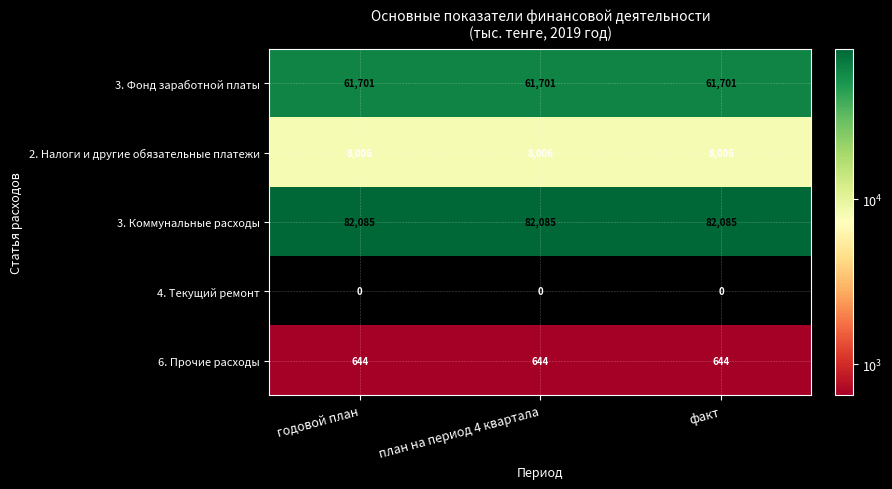

List the series in order of their peak value, highest first.

3. Коммунальные расходы, 3. Фонд заработной платы, 2. Налоги и другие обязательные платежи, 6. Прочие расходы, 4. Текущий ремонт